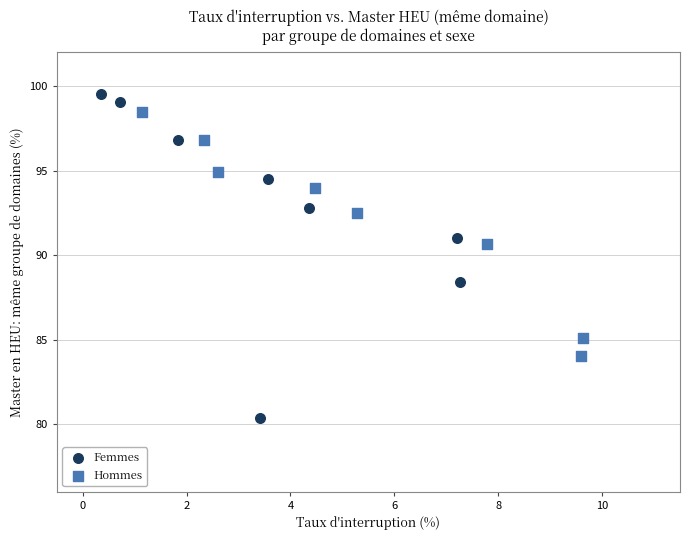

Which series reaches the maximum Y coordinate?

Femmes